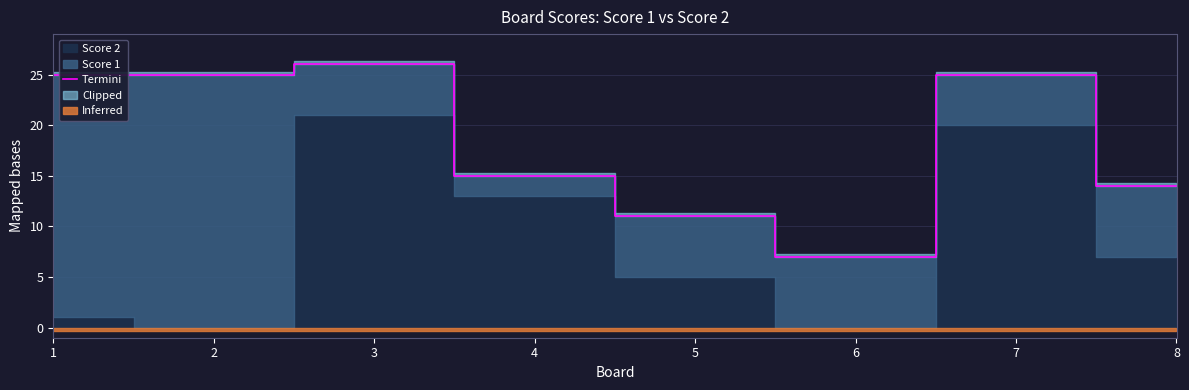

What is the maximum value shown in the chart?

26